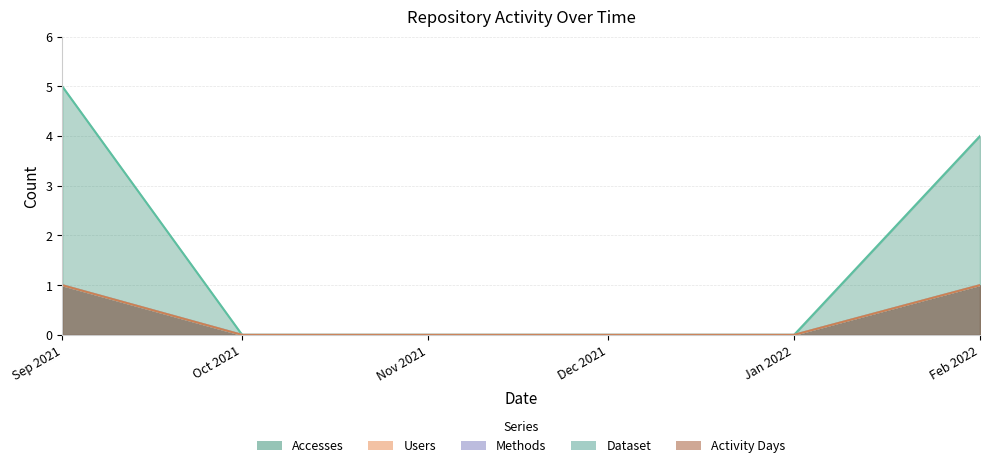

The Accesses series shows 0 at Oct 2021. True or false?

True